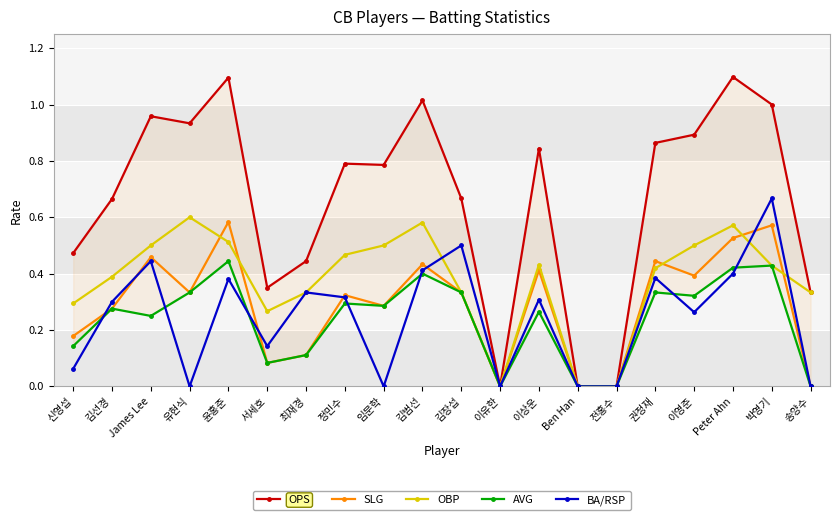

At which label does OBP reach its minimum?

이유한